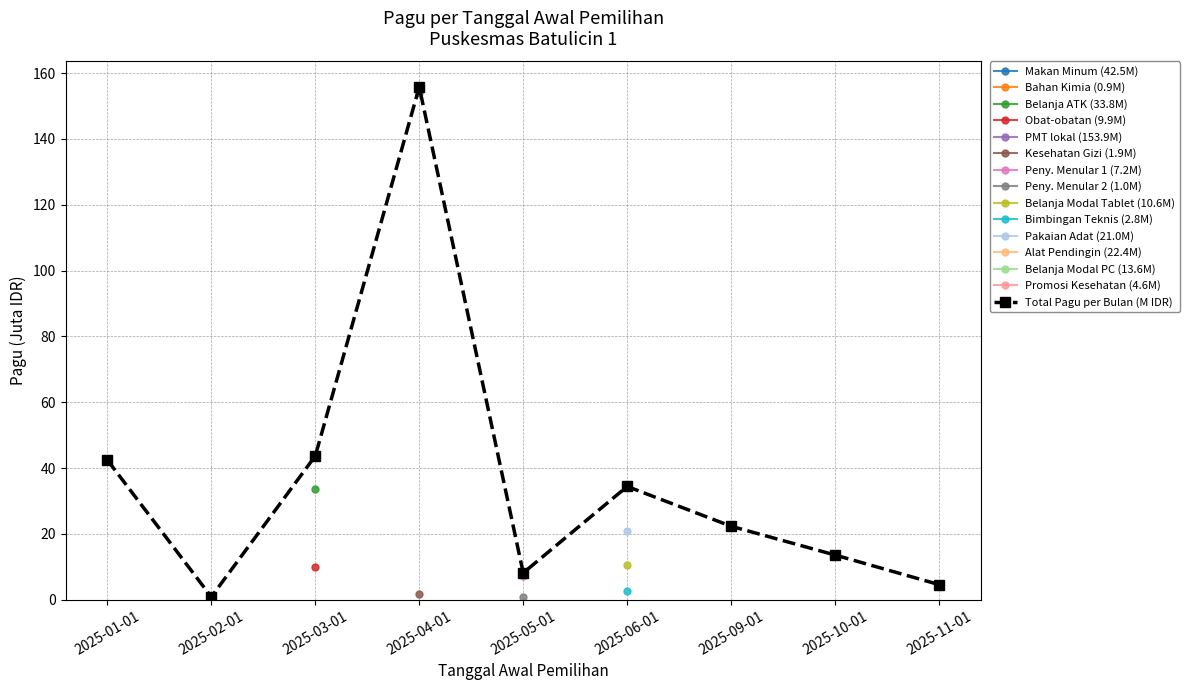

The value at 2025-10-01 is 13.6. True or false?

True